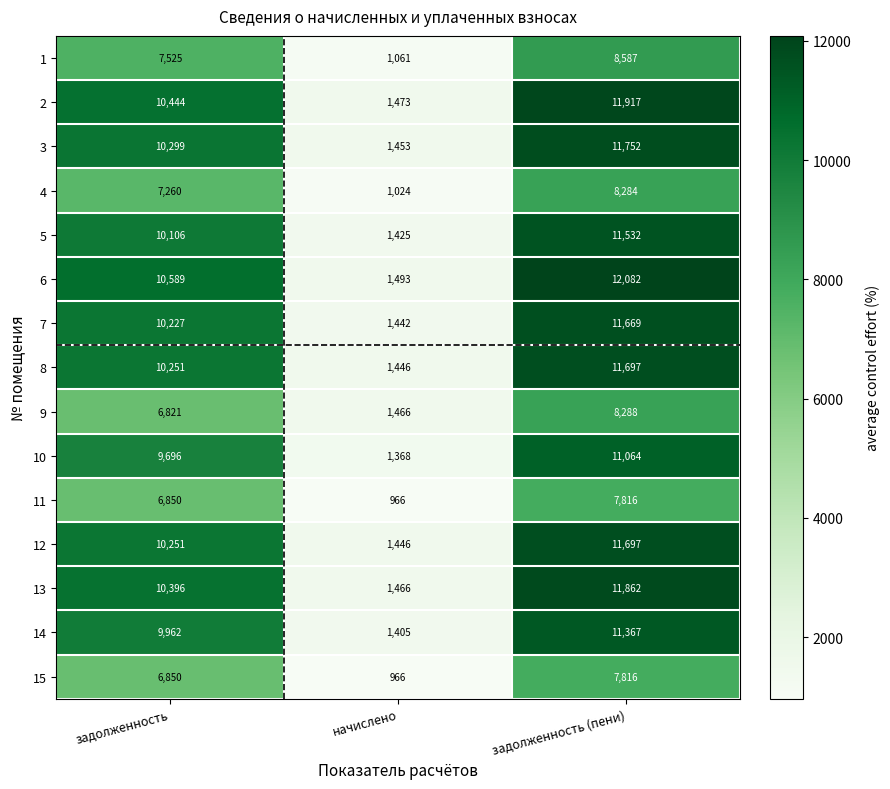

Count the 6 values in the range 1493 to 12082.

3